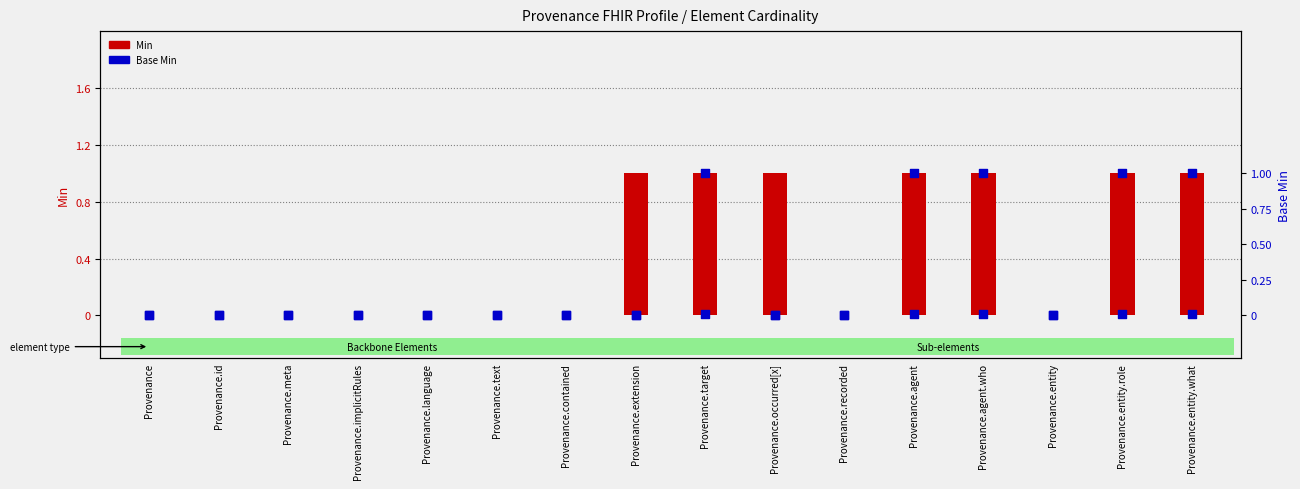

Which series has the largest total across all categories?

Min